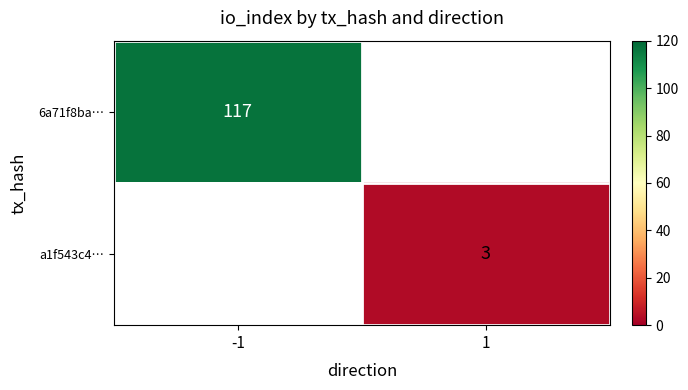

How many distinct data groups are displayed?

2